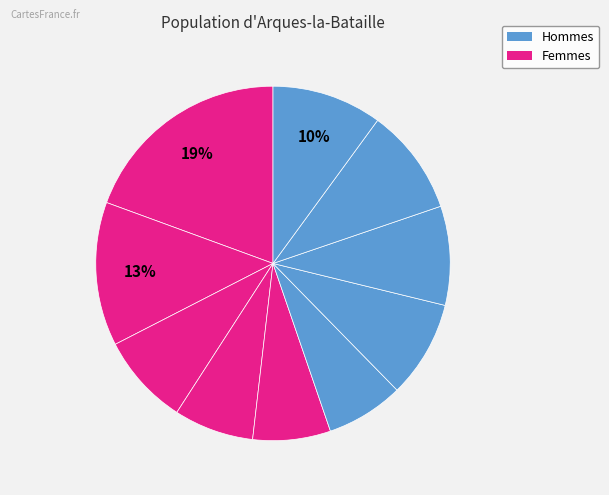

How many slices are in this pie chart?

10